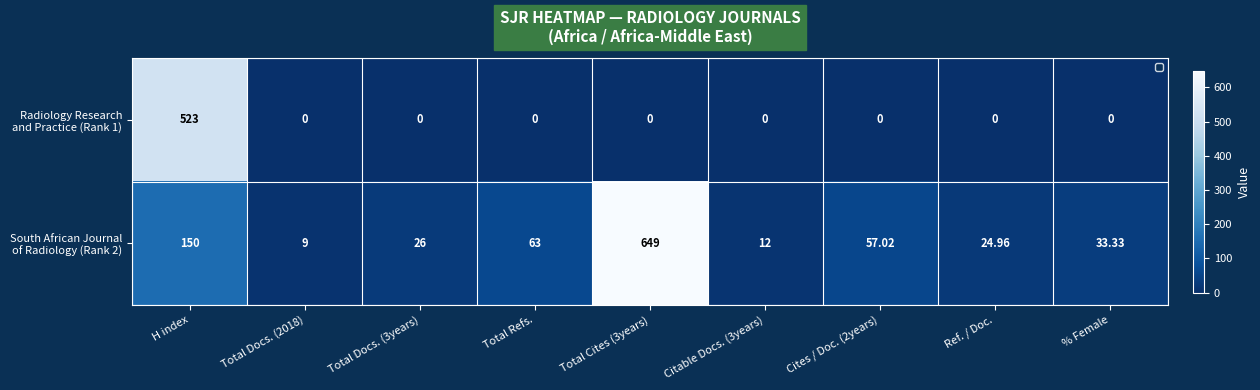

How many series are shown in this chart?

2